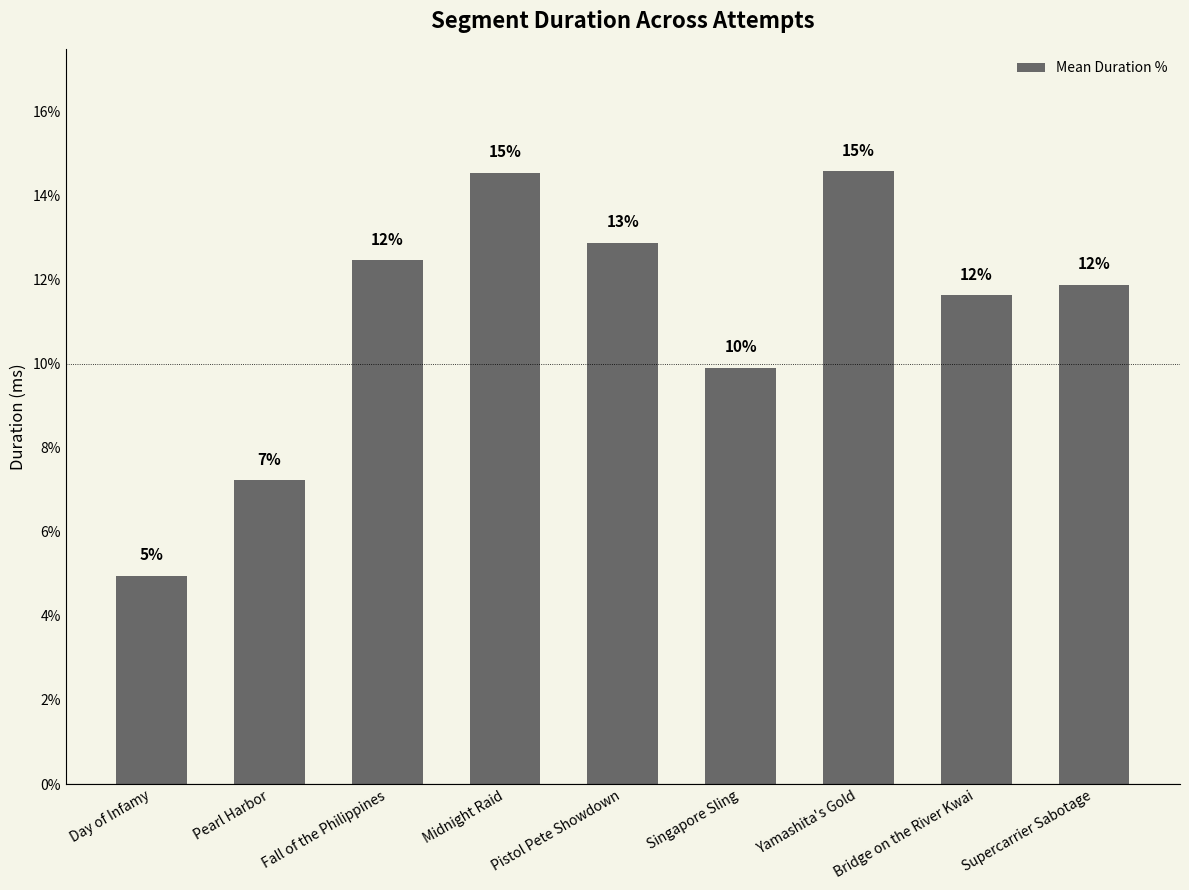

Reading right to left, what are all the values shown in this chart?

Supercarrier Sabotage=11.9	Bridge on the River Kwai=11.6	Yamashita's Gold=14.6	Singapore Sling=9.9	Pistol Pete Showdown=12.9	Midnight Raid=14.5	Fall of the Philippines=12.5	Pearl Harbor=7.2	Day of Infamy=5.0